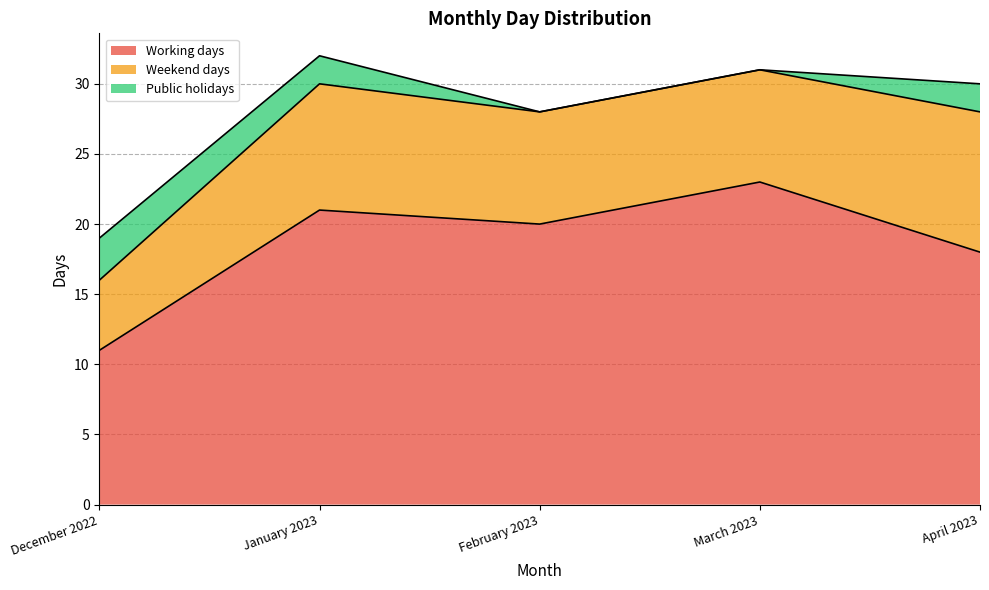

In Weekend days, how many points are higher than both neighbors (excluding endpoints)?

1